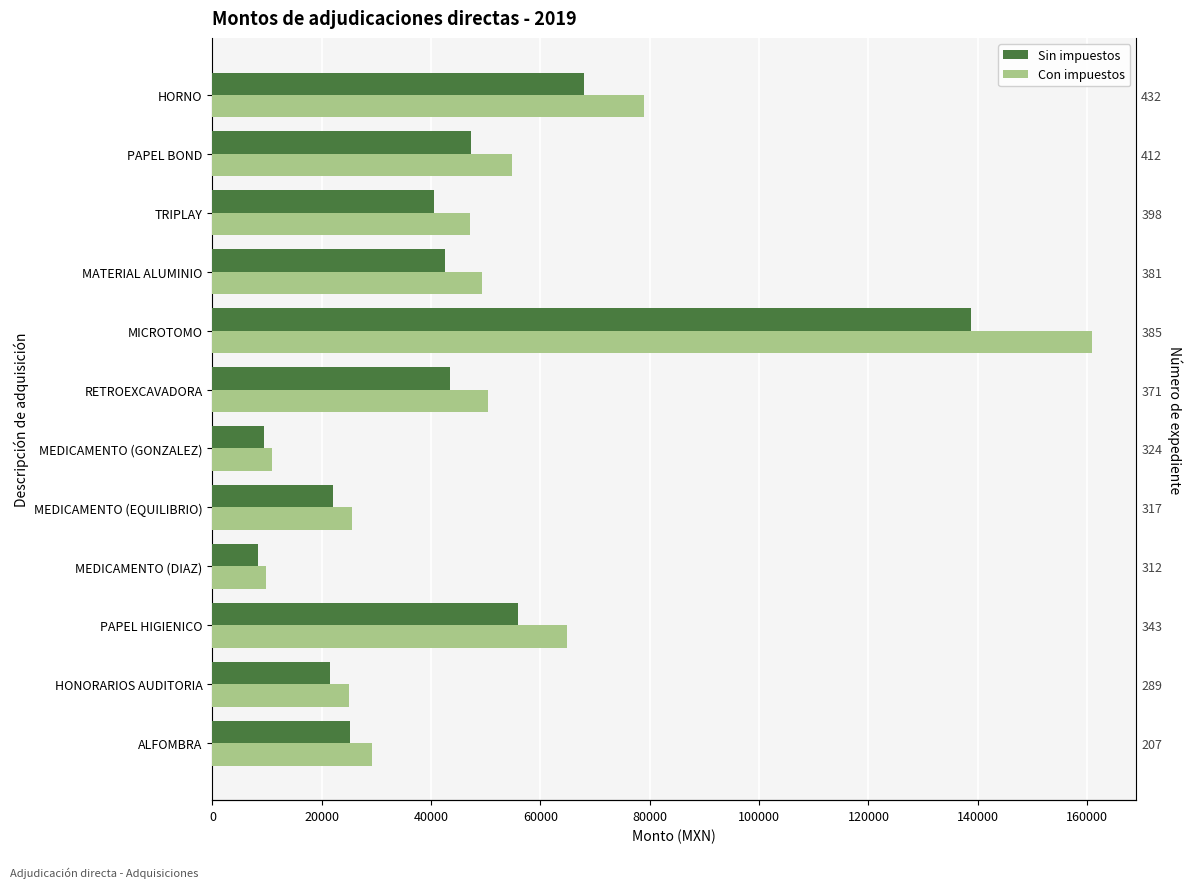

Does the chart contain stacked bars?

No